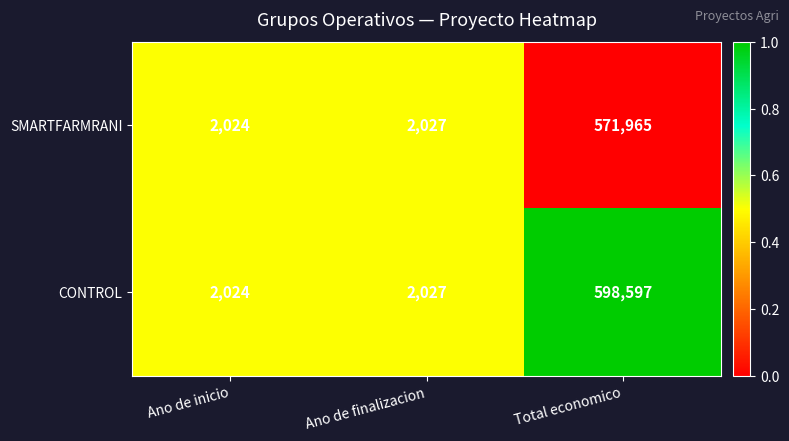

What is the difference between the CONTROL values at Ano de finalizacion and Total economico?

596570